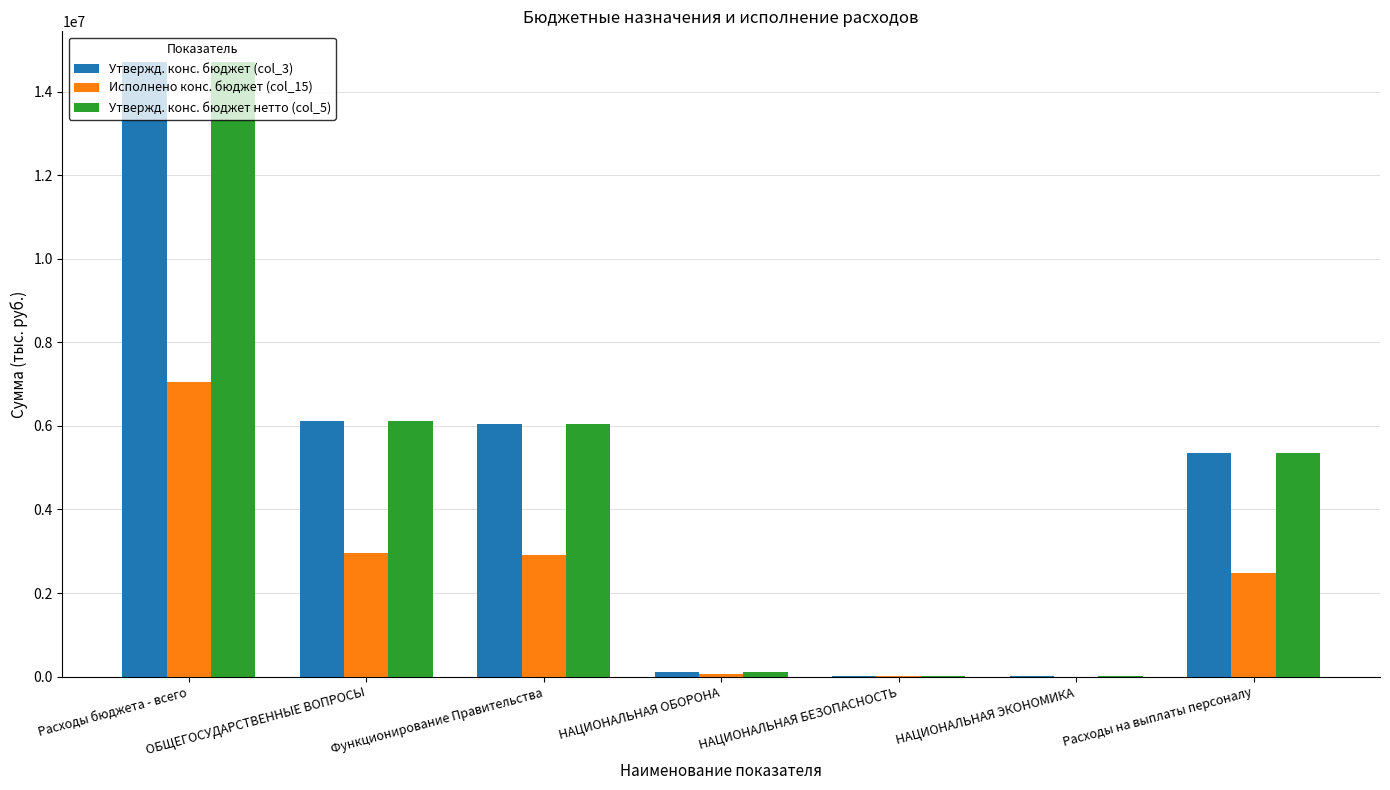

Are the bars horizontal?

No